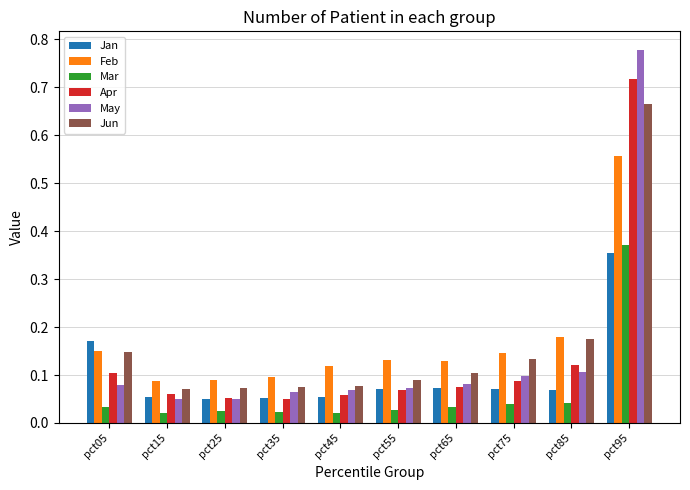

At how many categories does at least one series exceed 0?

10